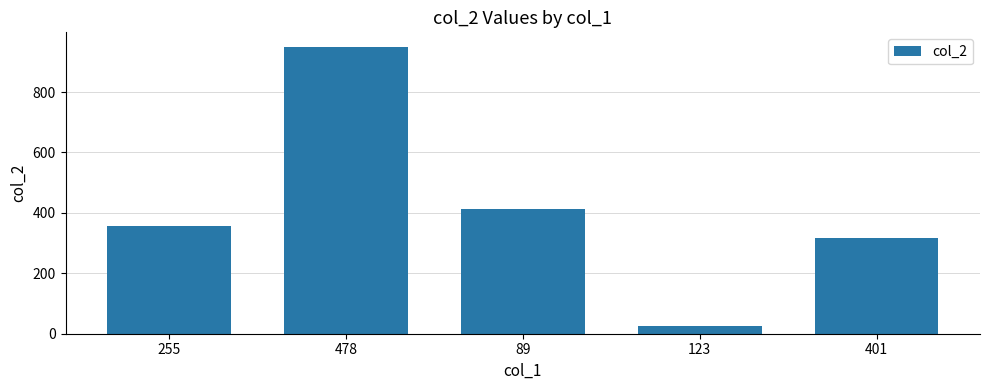

What is the ratio of the value at 401 to the value at 123?

12.2